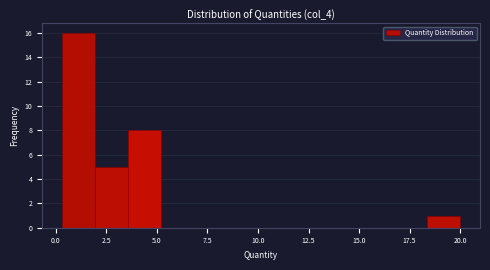

Around what value on the x-axis is the tallest bar? Give the approximate position of its centre, as read against the axis.

1.0